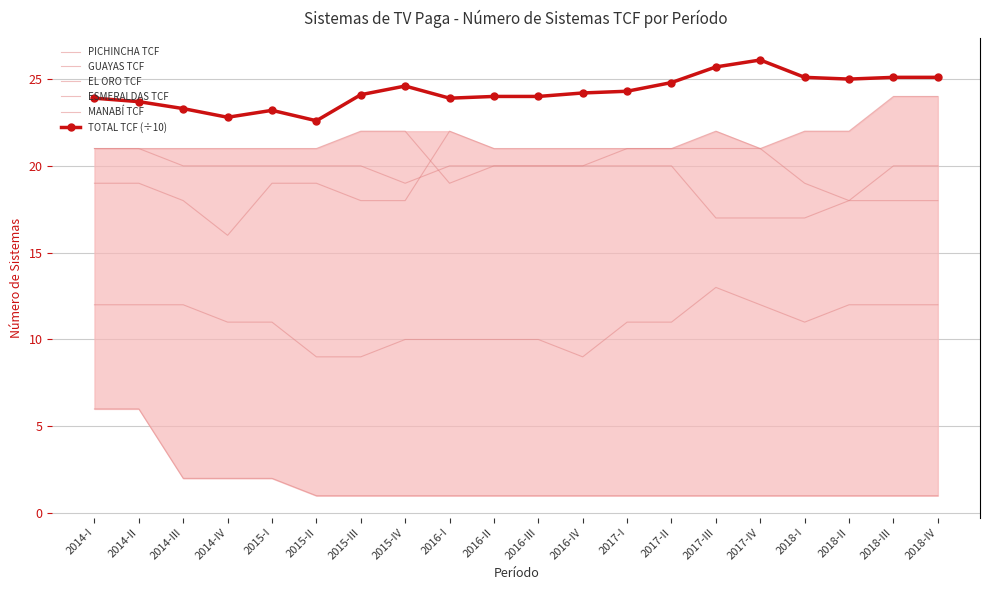

At which label does EL ORO TCF reach its minimum?

2015-IV